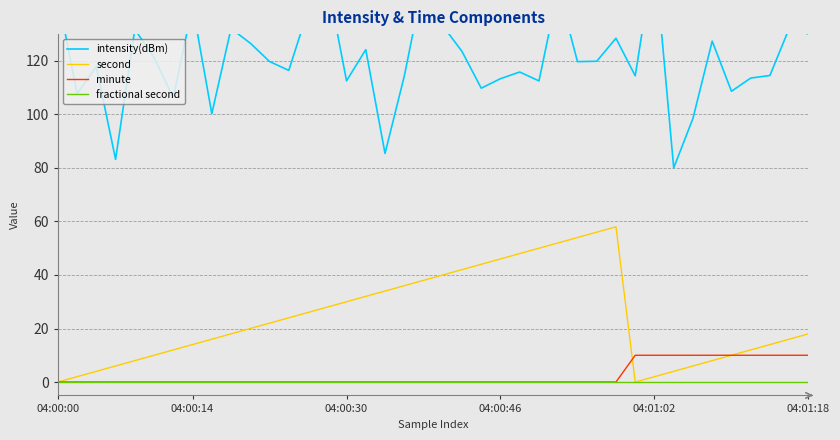

True or false: second has a value of 18 at 04:01:18.

True